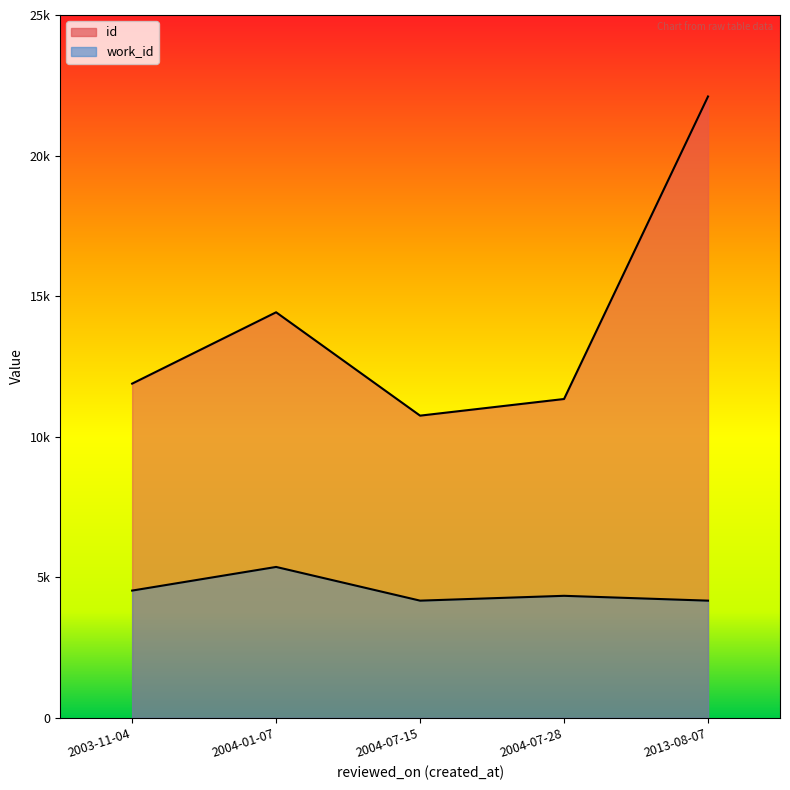

At how many categories does at least one series exceed 19662?

1